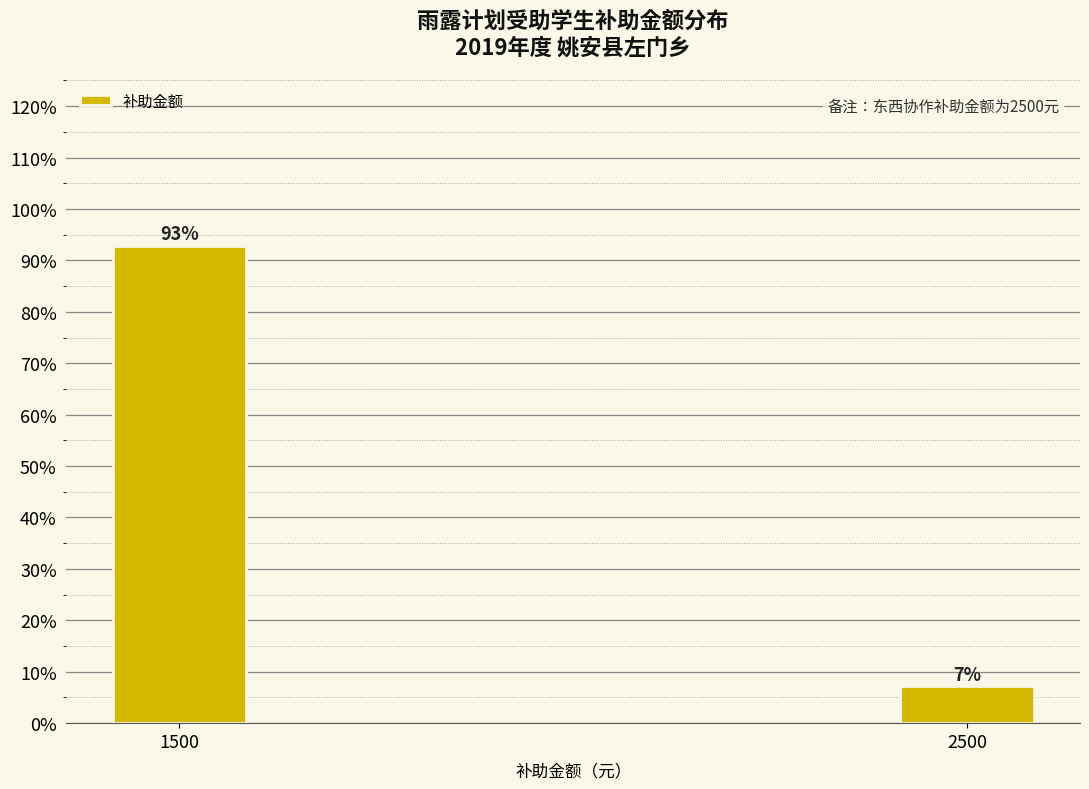

Are the bars horizontal?

No